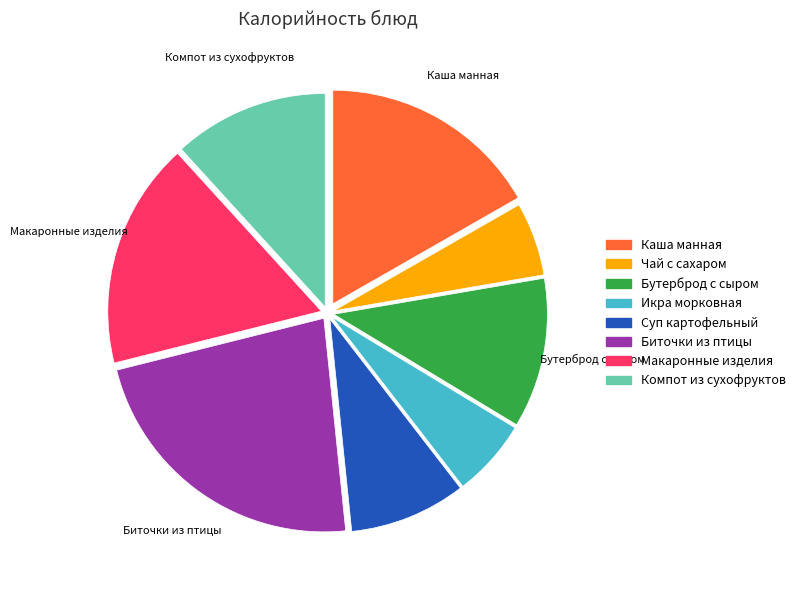

What is the ratio of the value at Суп картофельный to the value at Макаронные изделия?

0.5